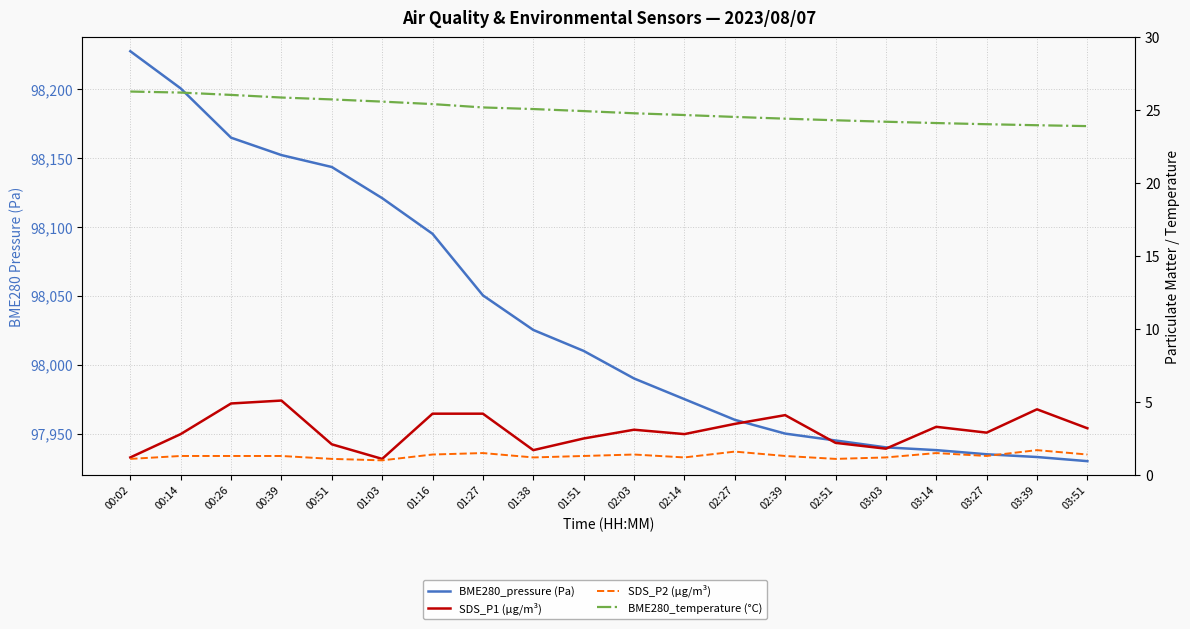

Reading left to right, what are all the values shown in this chart?

BME280_pressure (Pa): 98227.5	98200.5	98164.7	98152.1	98143.4	98120.9	98095.0	98050.3	98025.2	98010.0	97990.0	97975.0	97960.0	97950.0	97945.0	97940.0	97938.0	97935.0	97933.0	97930.0
SDS_P1 (µg/m³): 1.2	2.8	4.9	5.1	2.1	1.1	4.2	4.2	1.7	2.5	3.1	2.8	3.5	4.1	2.2	1.8	3.3	2.9	4.5	3.2
SDS_P2 (µg/m³): 1.1	1.3	1.3	1.3	1.1	1.0	1.4	1.5	1.2	1.3	1.4	1.2	1.6	1.3	1.1	1.2	1.5	1.3	1.7	1.4
BME280_temperature (°C): 26.3	26.2	26.1	25.9	25.8	25.6	25.4	25.2	25.1	24.9	24.8	24.7	24.6	24.4	24.3	24.2	24.1	24.1	24.0	23.9